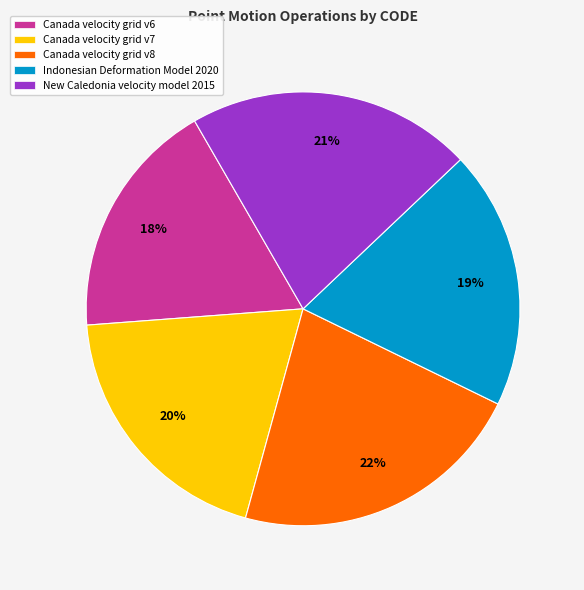

Does any single category account for the majority?

No